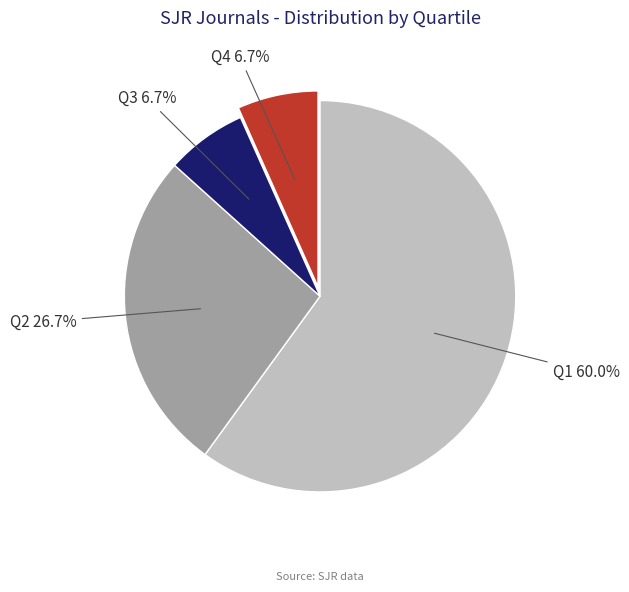

To the nearest percent, what portion does Q1 represent?

60%